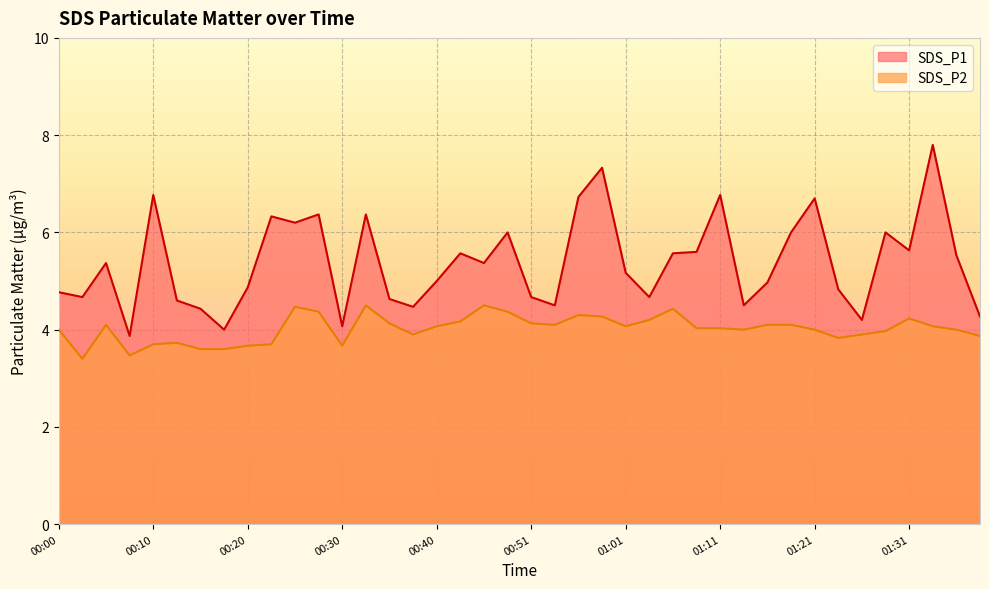

Which series changed the most between 00:08 and 01:16?

SDS_P1